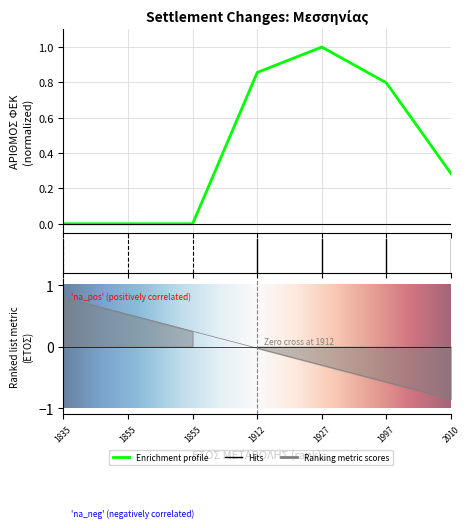

At which category does the data reach its first local peak?

1927